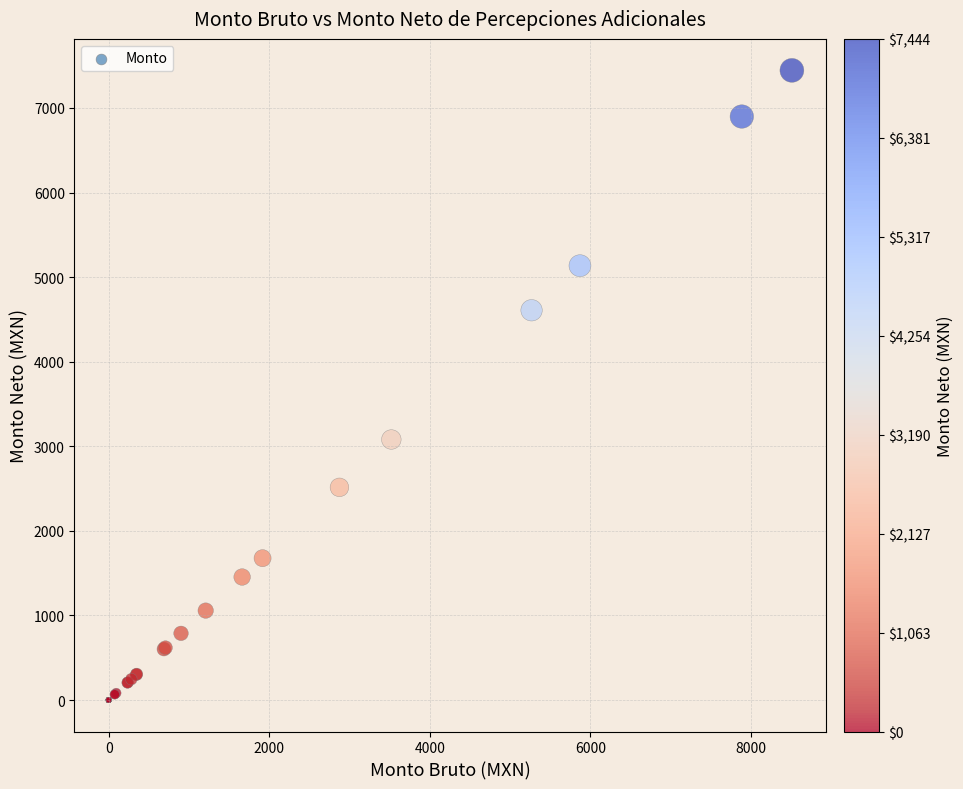

What Y value in the scatter plot is closest to 3722?

3080.2